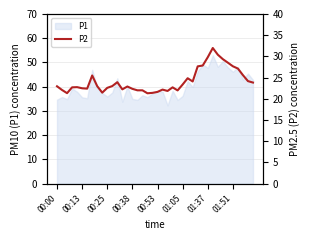

What is the difference between the maximum and minimum values?

10.7